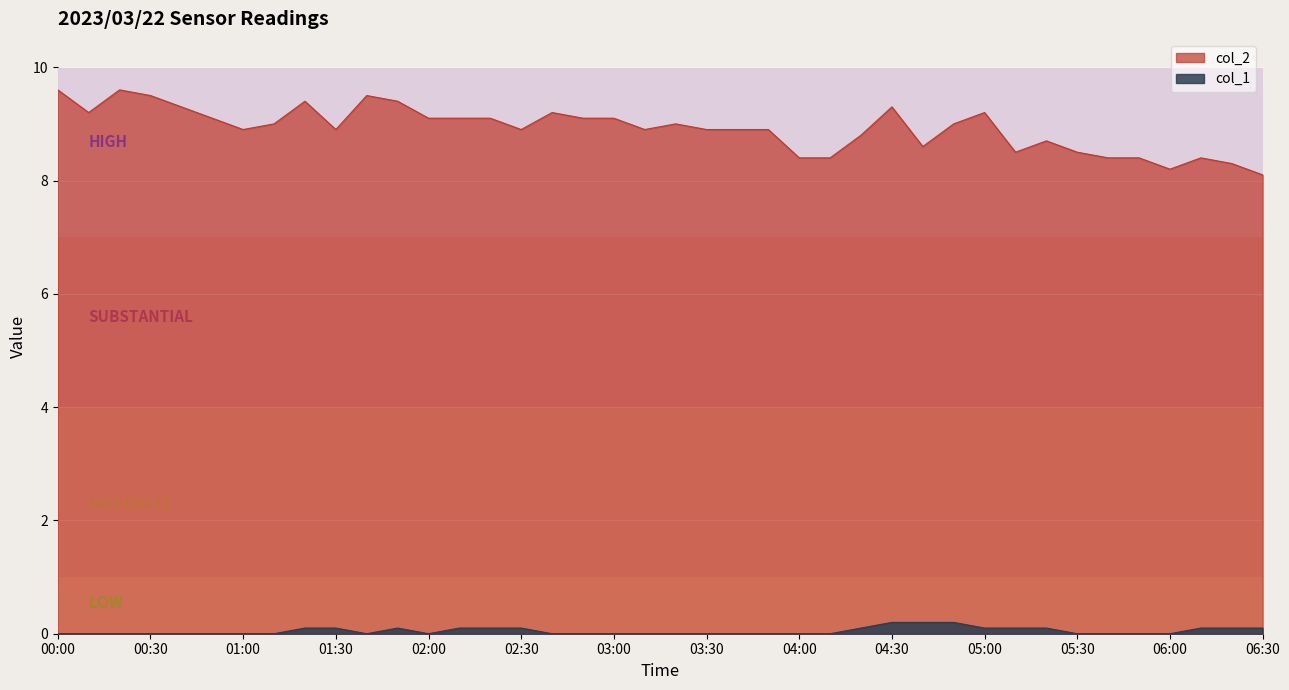

True or false: col_2 and col_1 cross at least once.

False